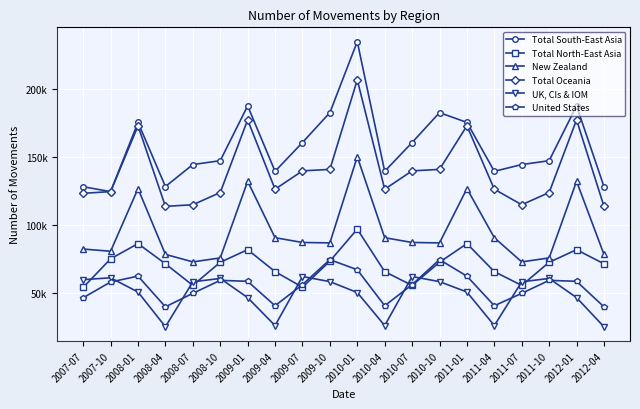

At which category does the chart reach its peak across all series?

2010-01